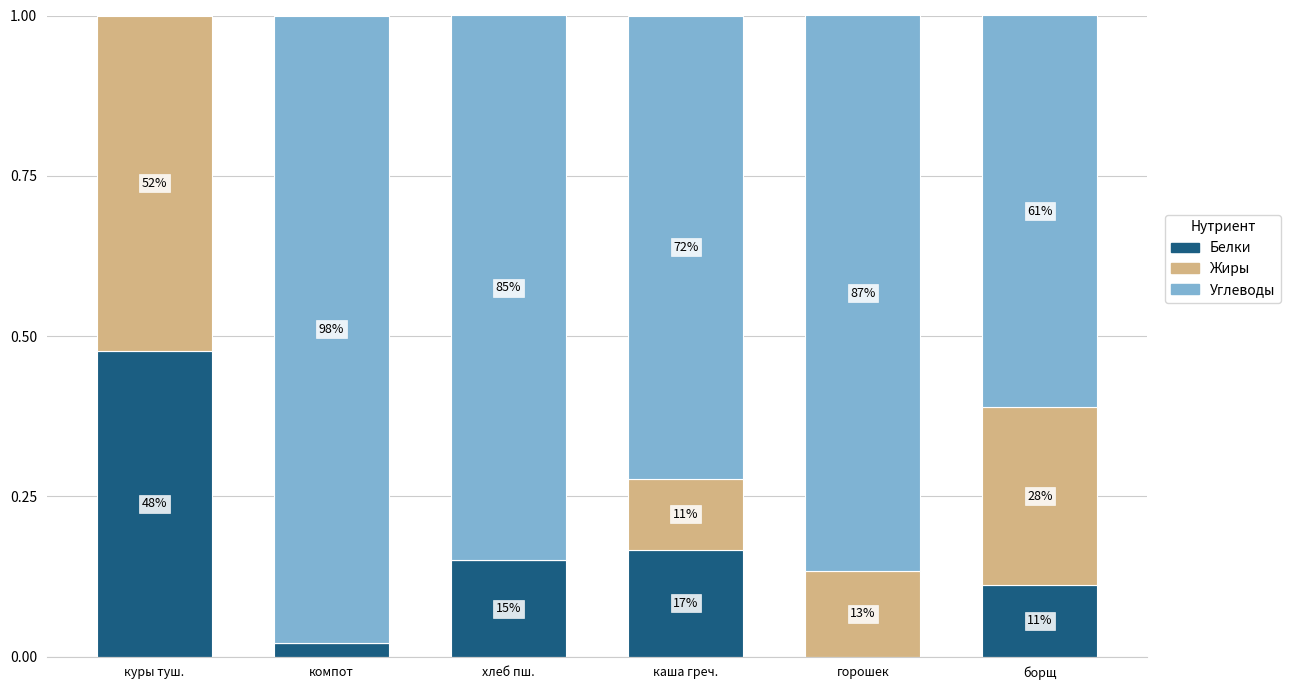

What is the total value across all series at борщ?

1.0